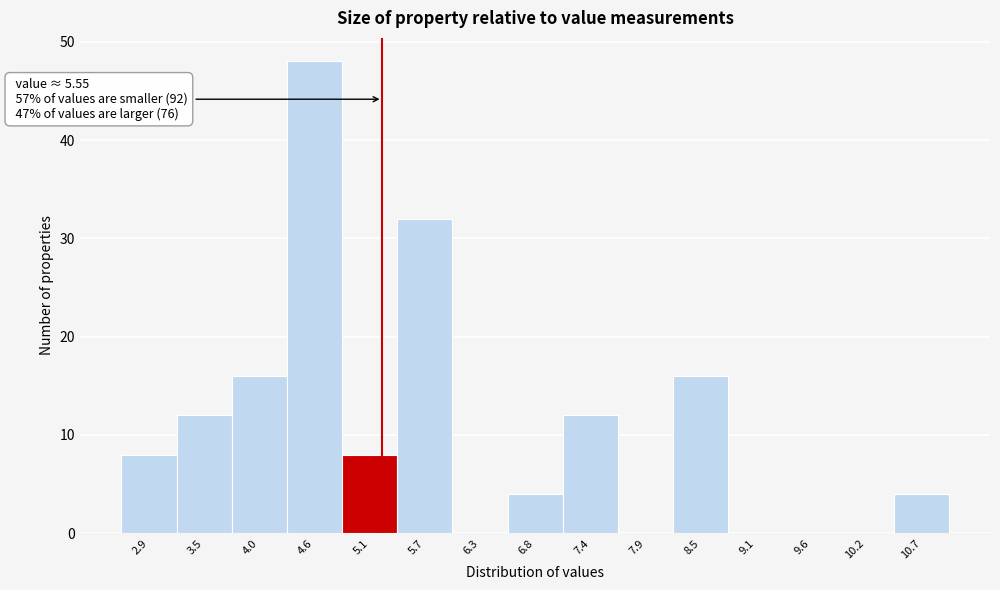

Reading left to right, transcribe all the data shown in this chart.

2.9=8	3.5=12	4.0=16	4.6=48	5.1=8	5.7=32	6.3=0	6.8=4	7.4=12	7.9=0	8.5=16	9.1=0	9.6=0	10.2=0	10.7=4